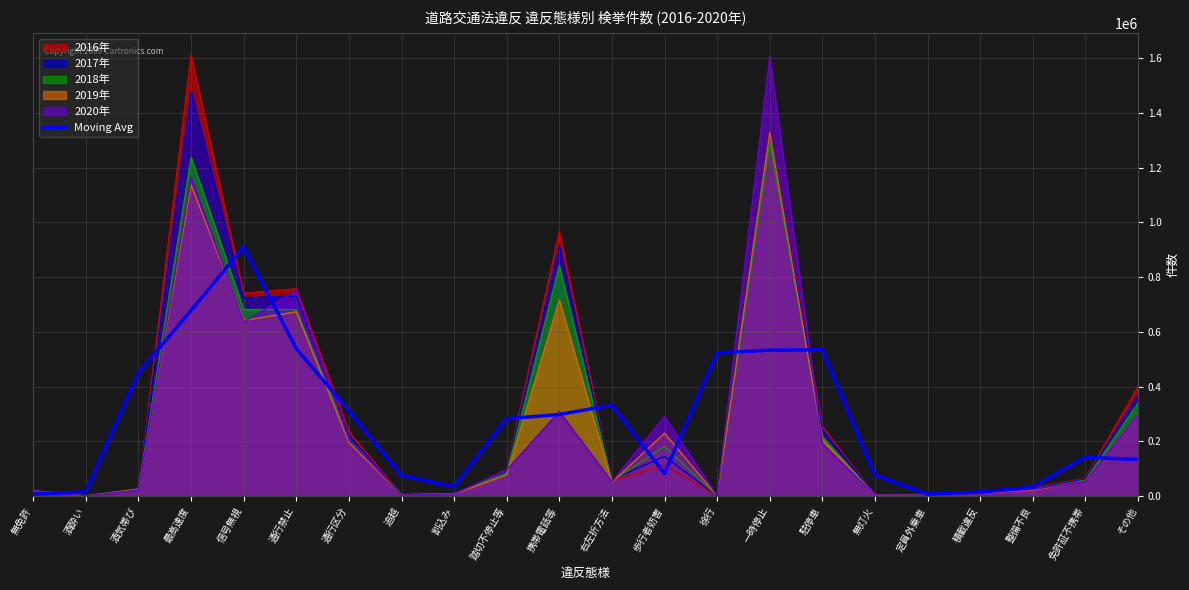

How many interior local peaks (higher than both neighbors) does the data have?

4